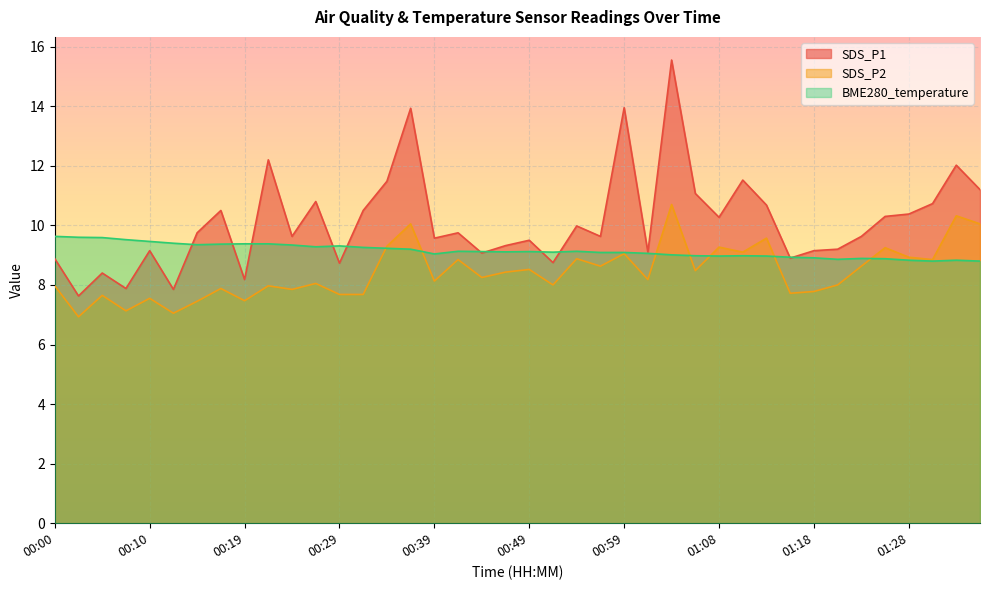

What is the difference between the BME280_temperature values at 01:23 and 01:06?

0.1